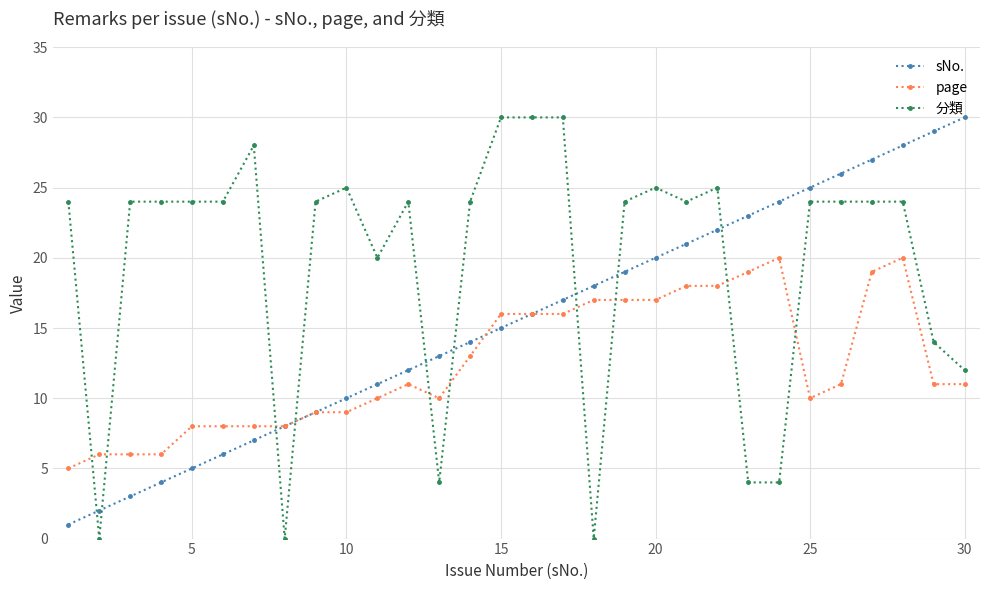

After their last crossing, which series has the higher values: sNo. or 分類?

sNo.